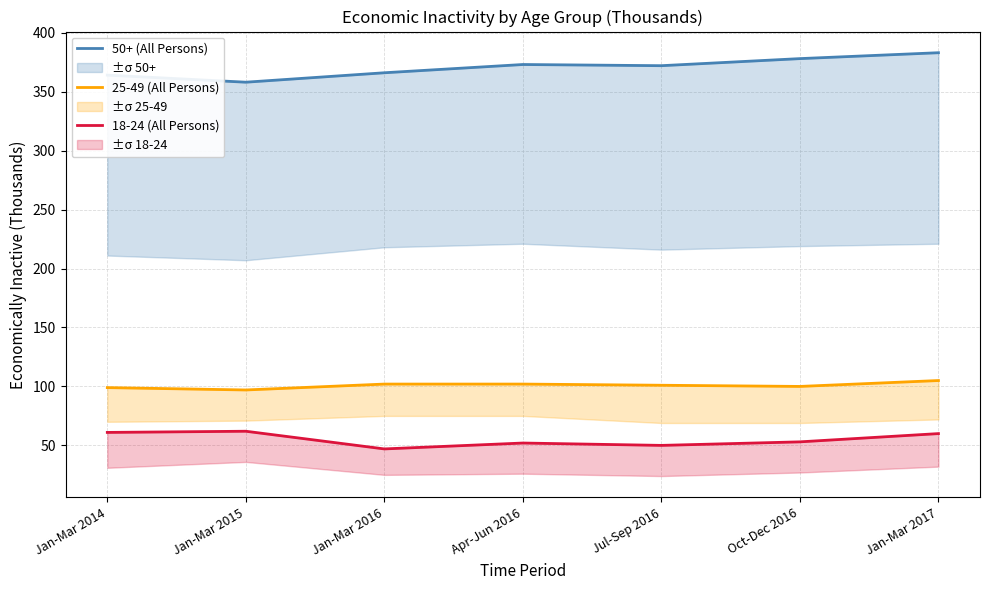

What are all the series names shown in the legend?

50+ (All Persons), 25-49 (All Persons), 18-24 (All Persons)